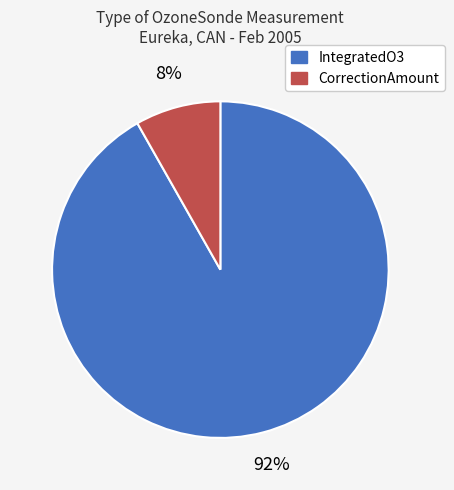

How many slices are in this pie chart?

2